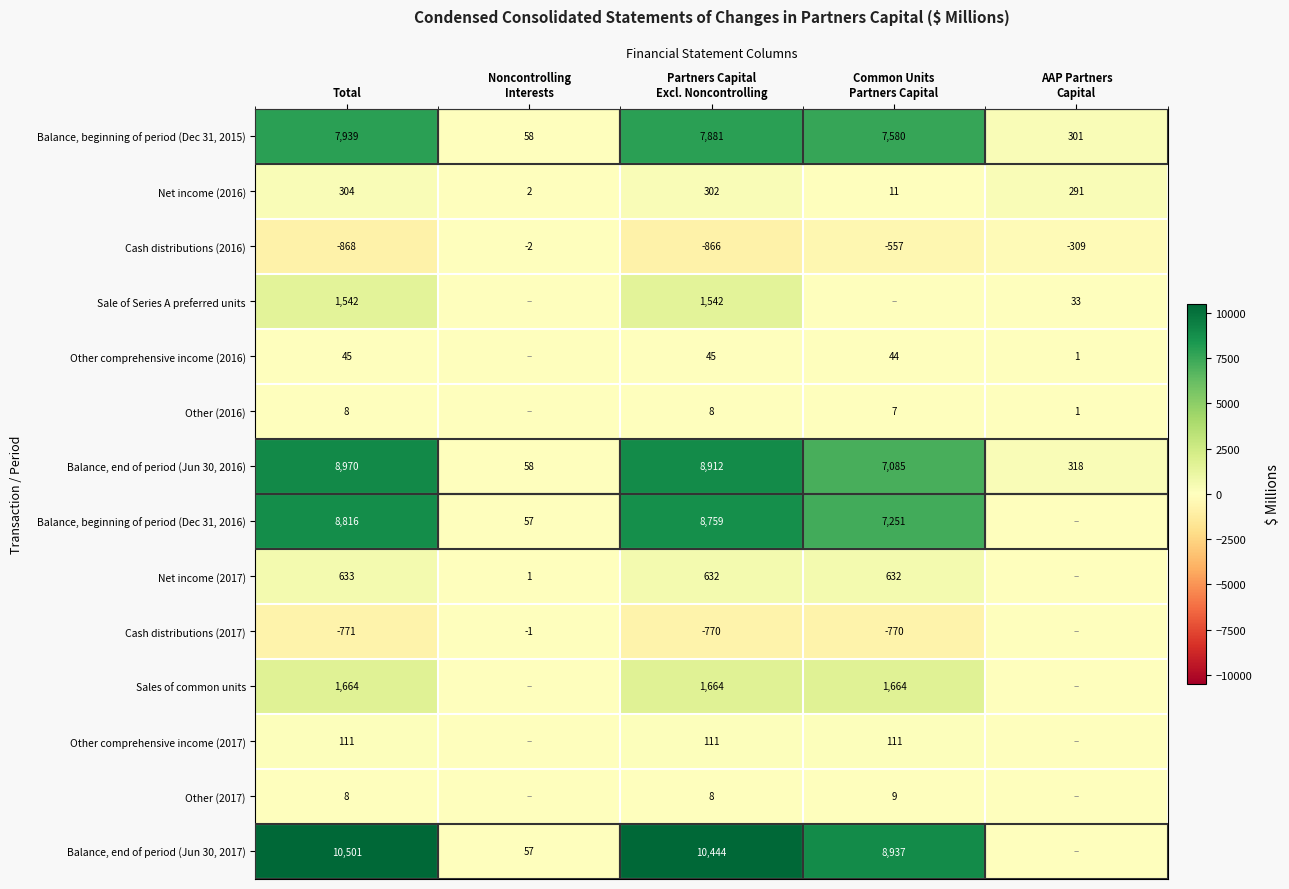

The value of Sale of Series A preferred units at Total is 2563. True or false?

False